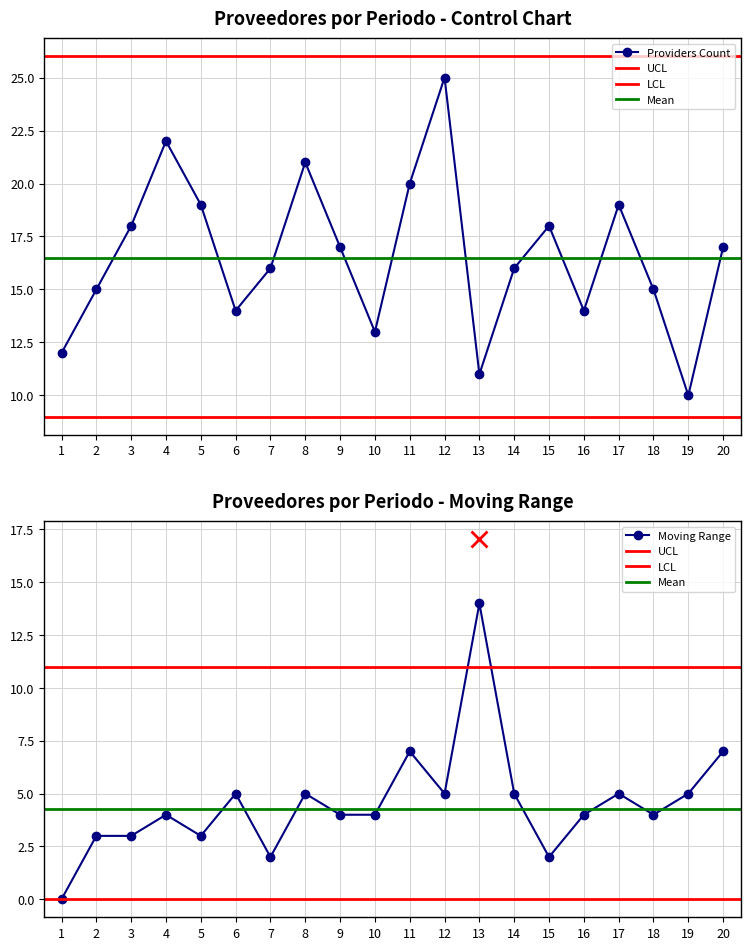

Is it true that Moving Range equals 4 at 4?

True